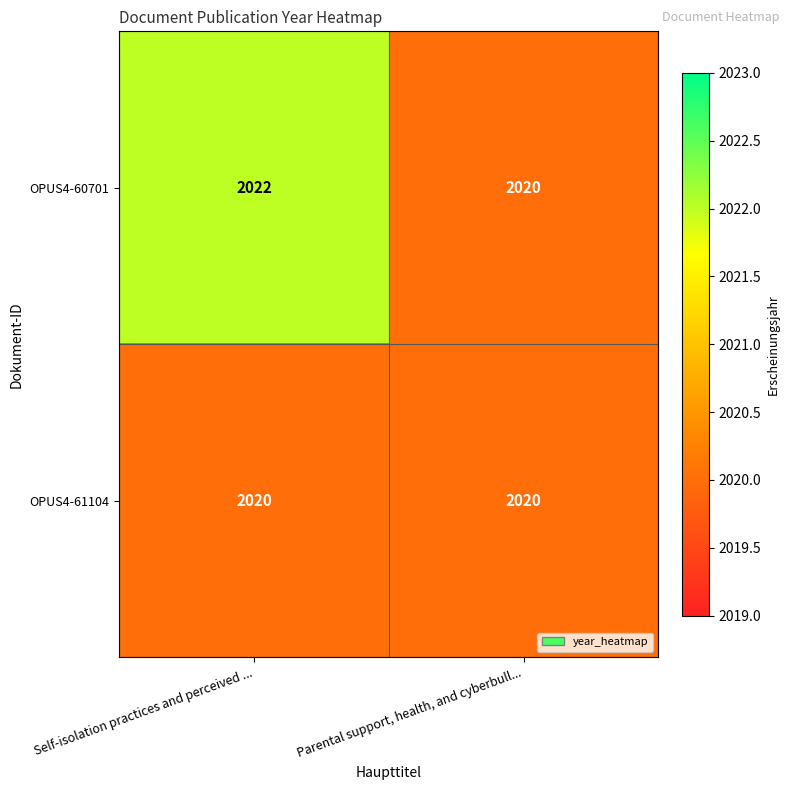

Rank the series by their average value, from lowest to highest.

OPUS4-61104, OPUS4-60701